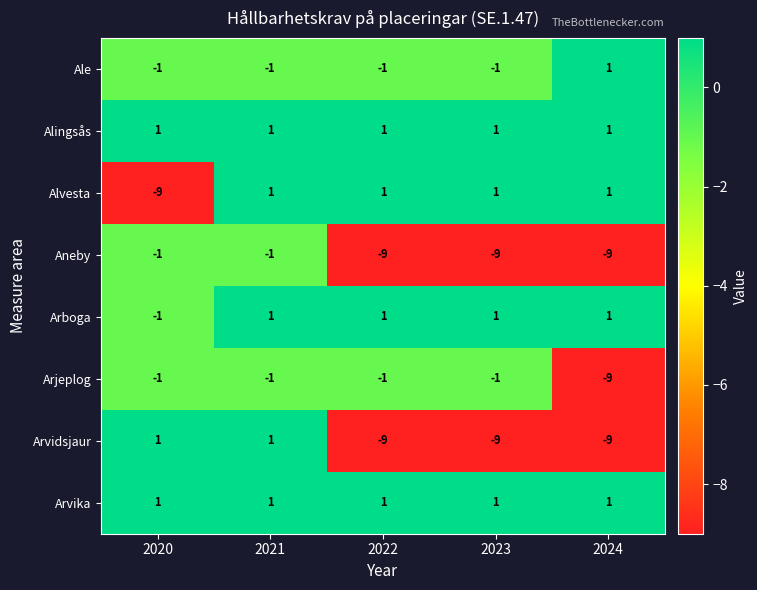

What is the difference between the highest and lowest values at 2022?

10